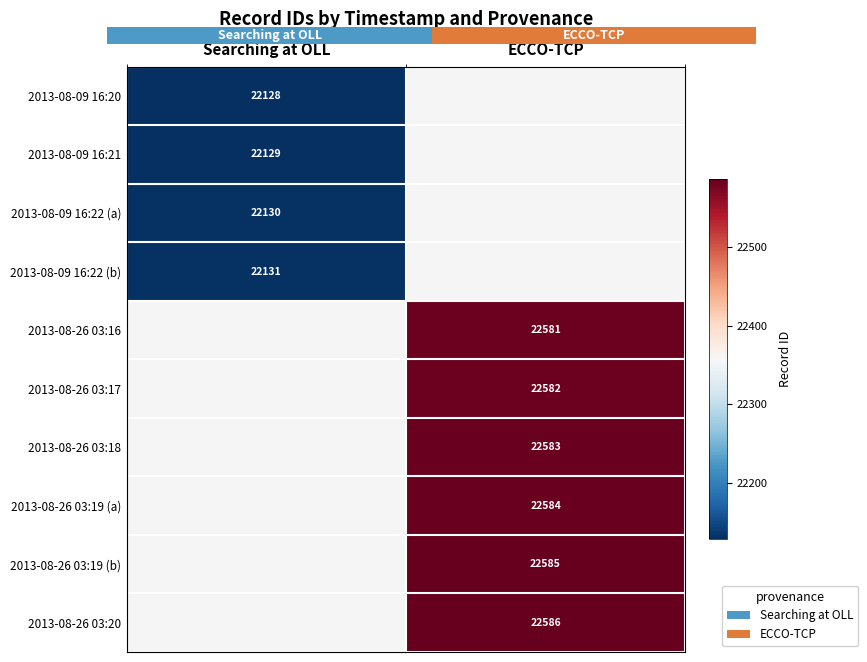

True or false: 2013-08-09 16:22 (a) has a value of 13059.8 at Searching at OLL.

False